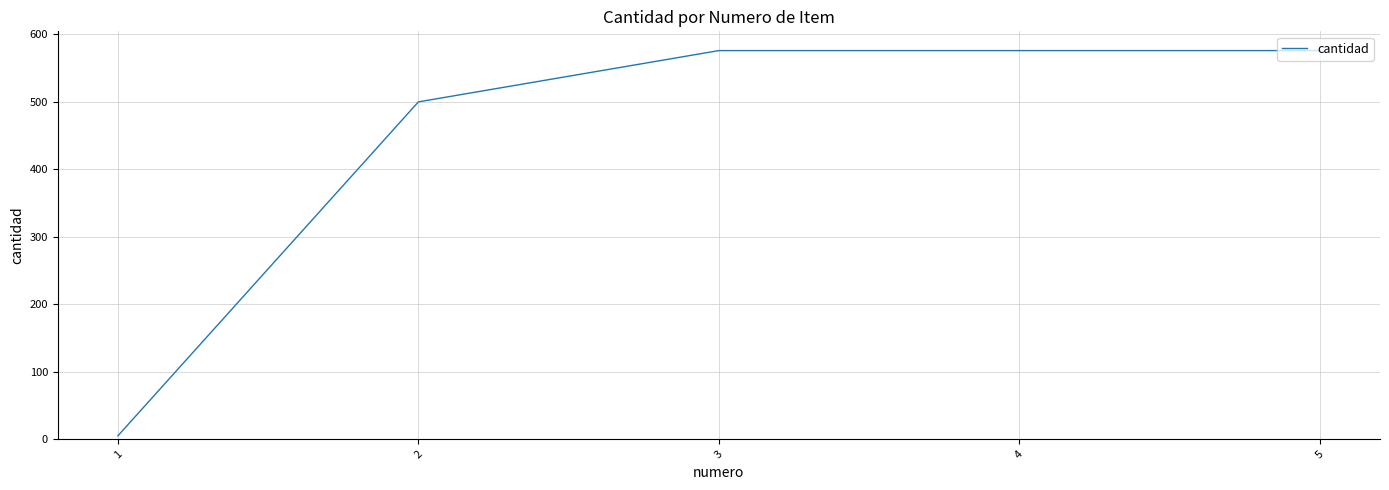

At which label is the value closest to 290?

2